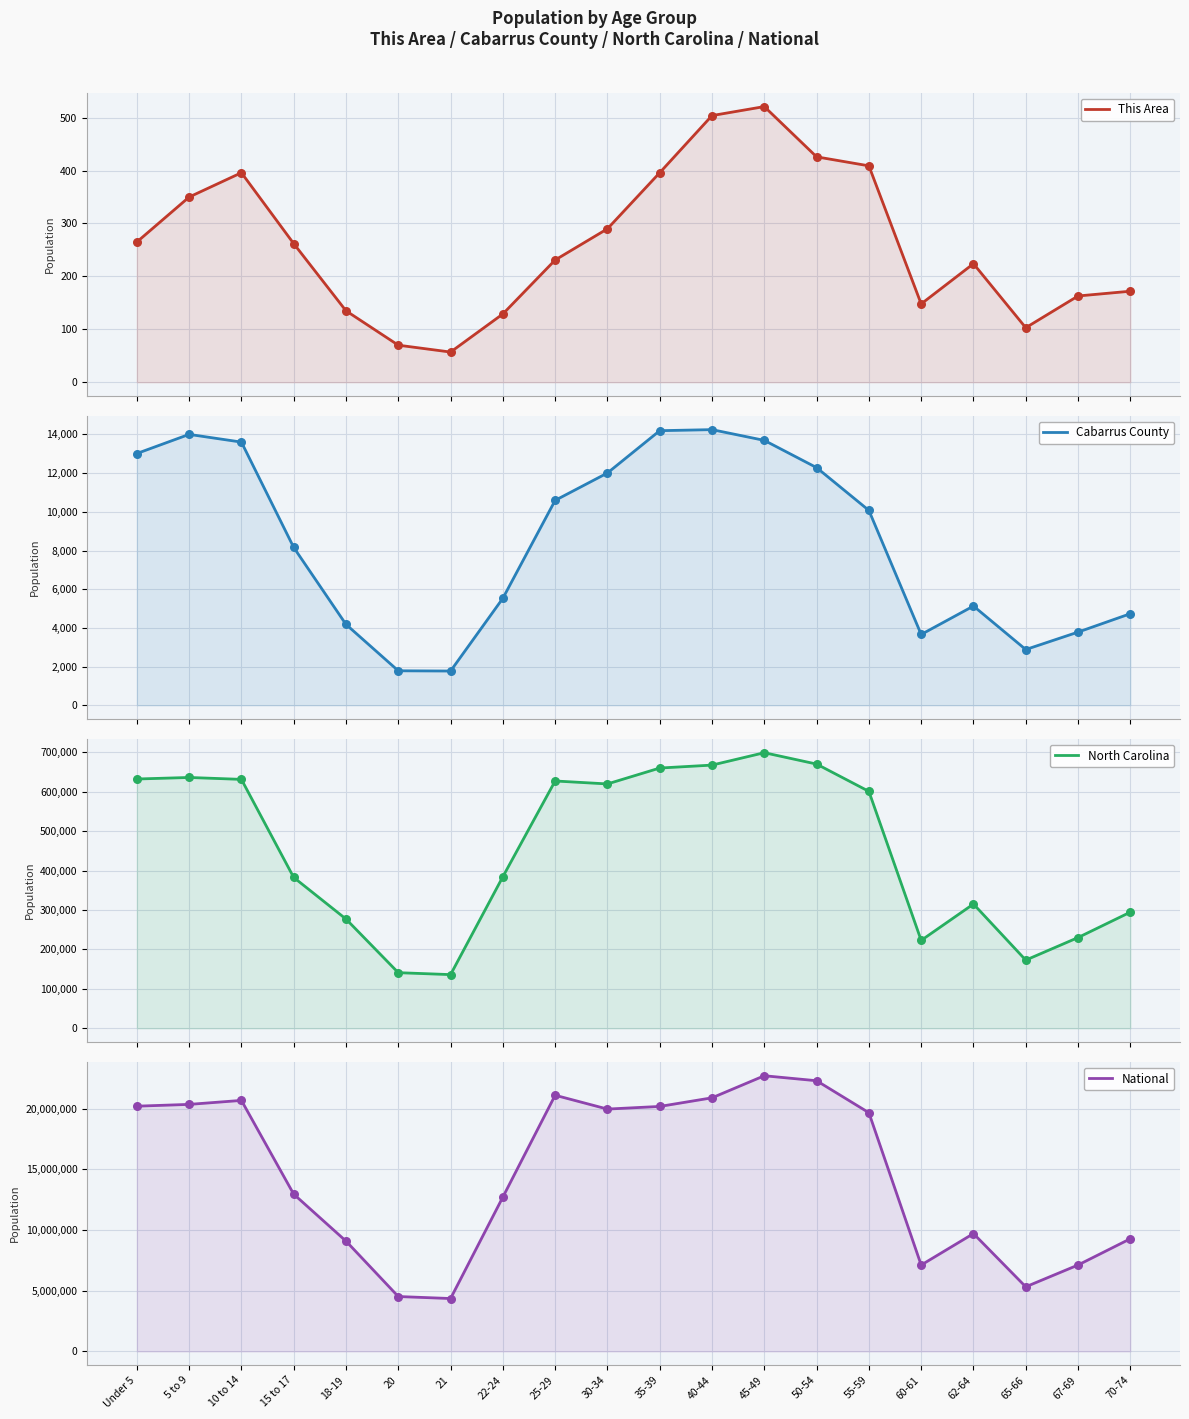

Which series has the largest Y range (max minus min)?

National